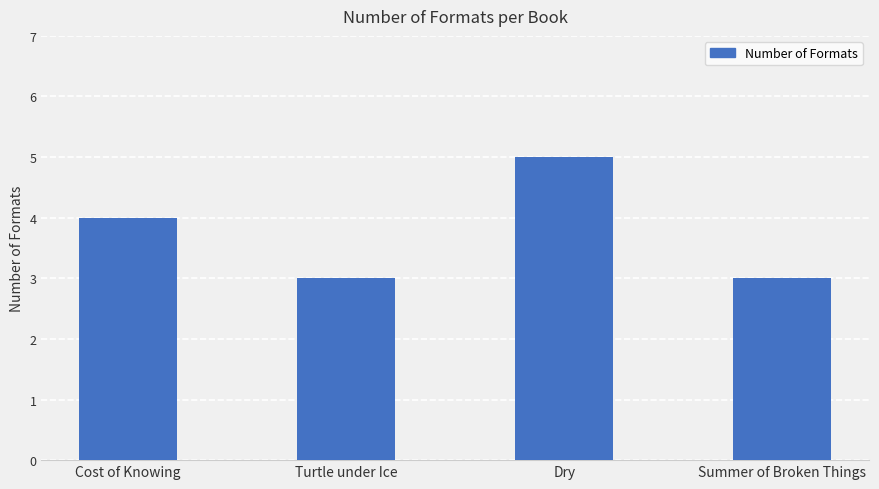

How many categories are shown in the chart?

4